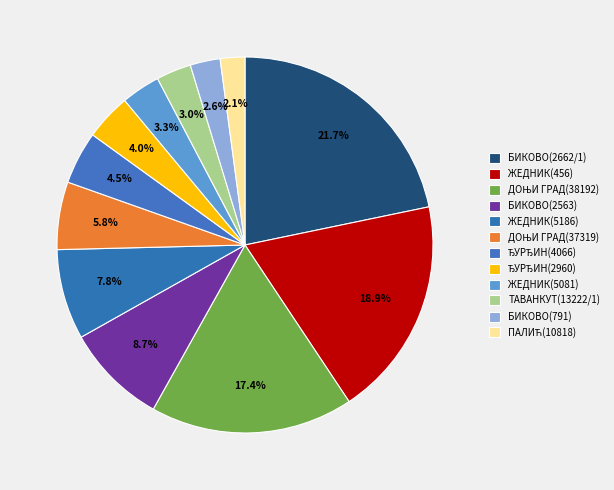

Does any single category account for the majority?

No